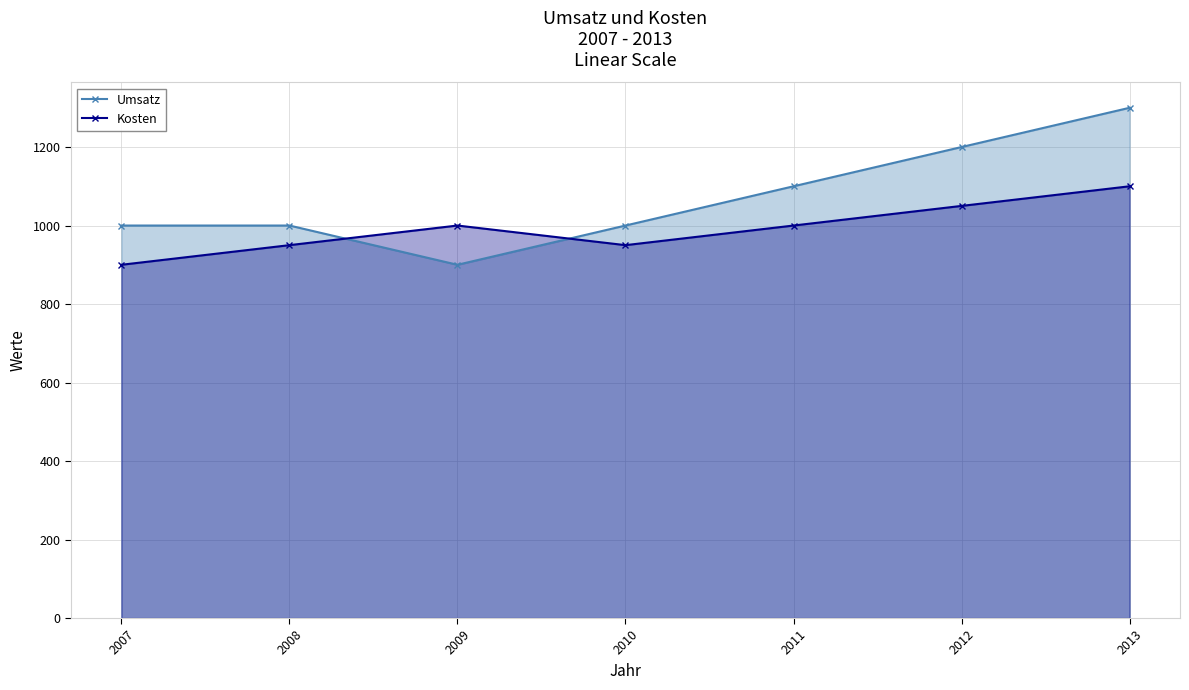

Which series has the largest total across all categories?

Umsatz